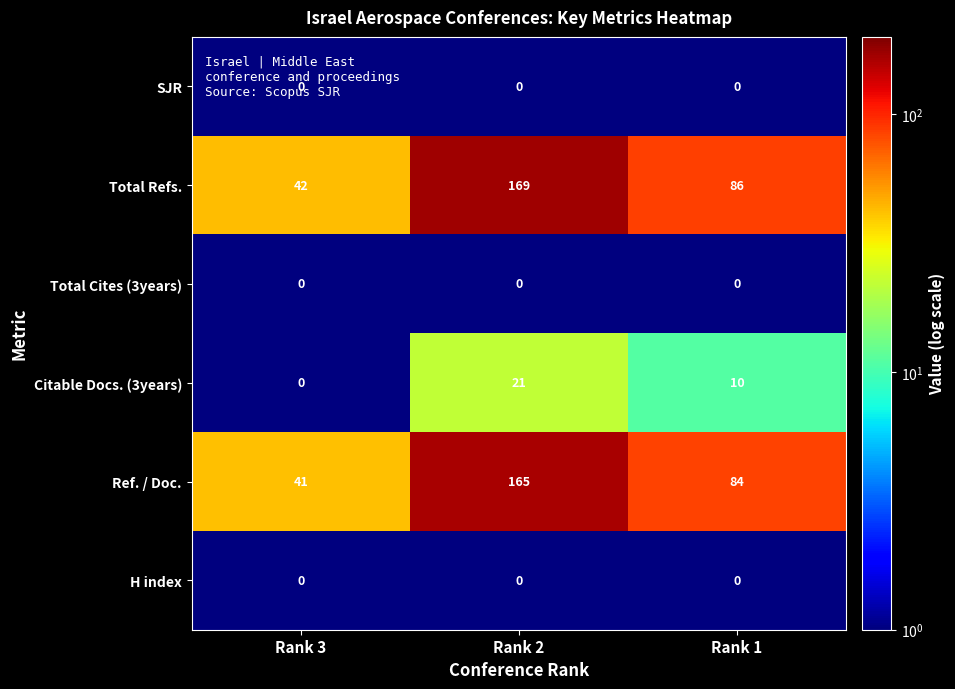

What is the sum of all Citable Docs. (3years) values?

31